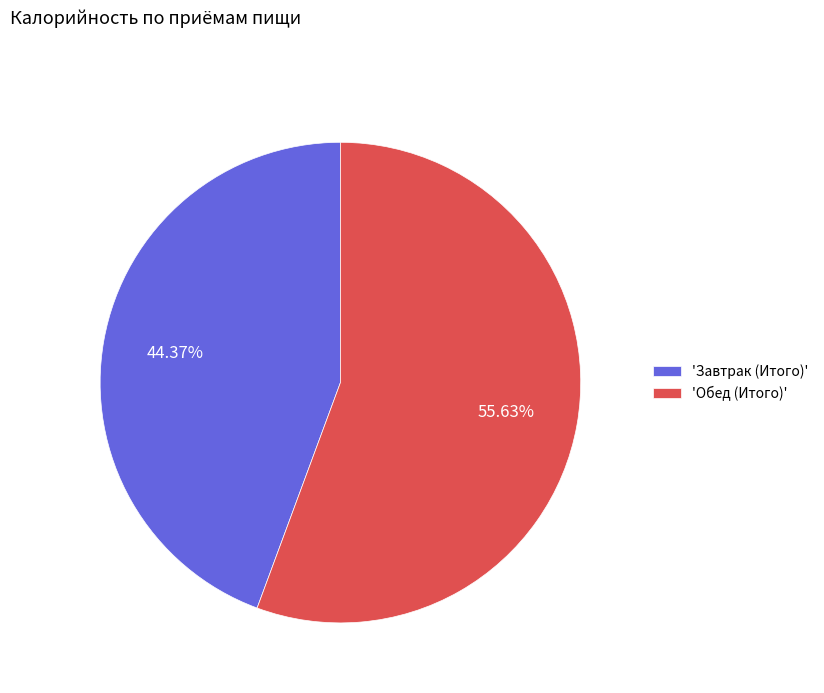

Rank the categories by value from highest to lowest.

'Обед (Итого)', 'Завтрак (Итого)'